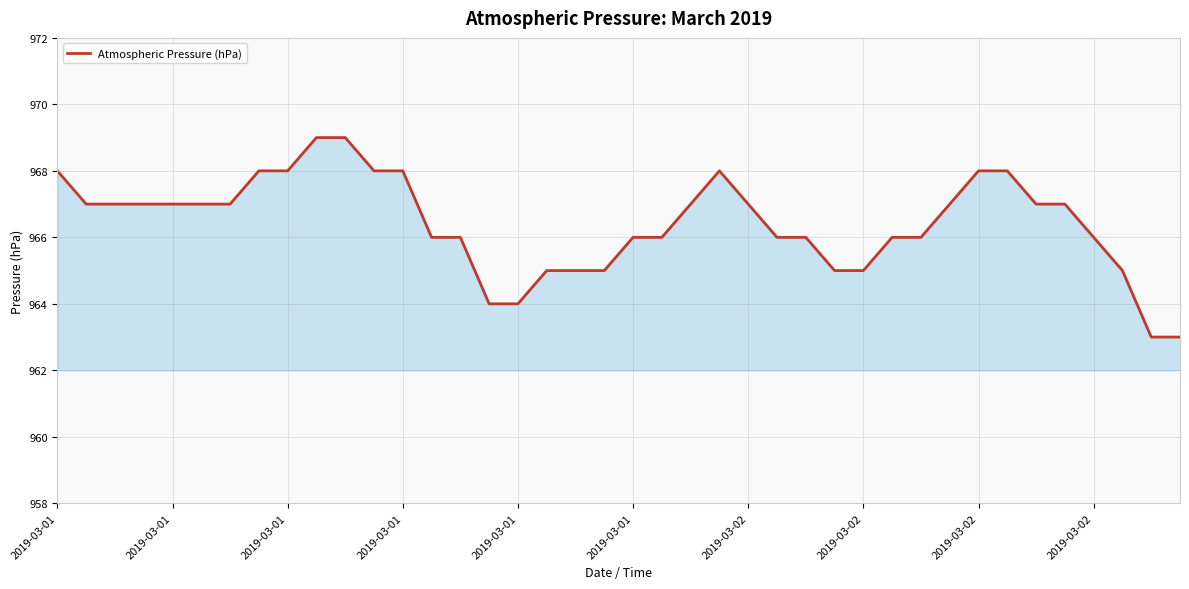

What is the greatest value displayed?

969